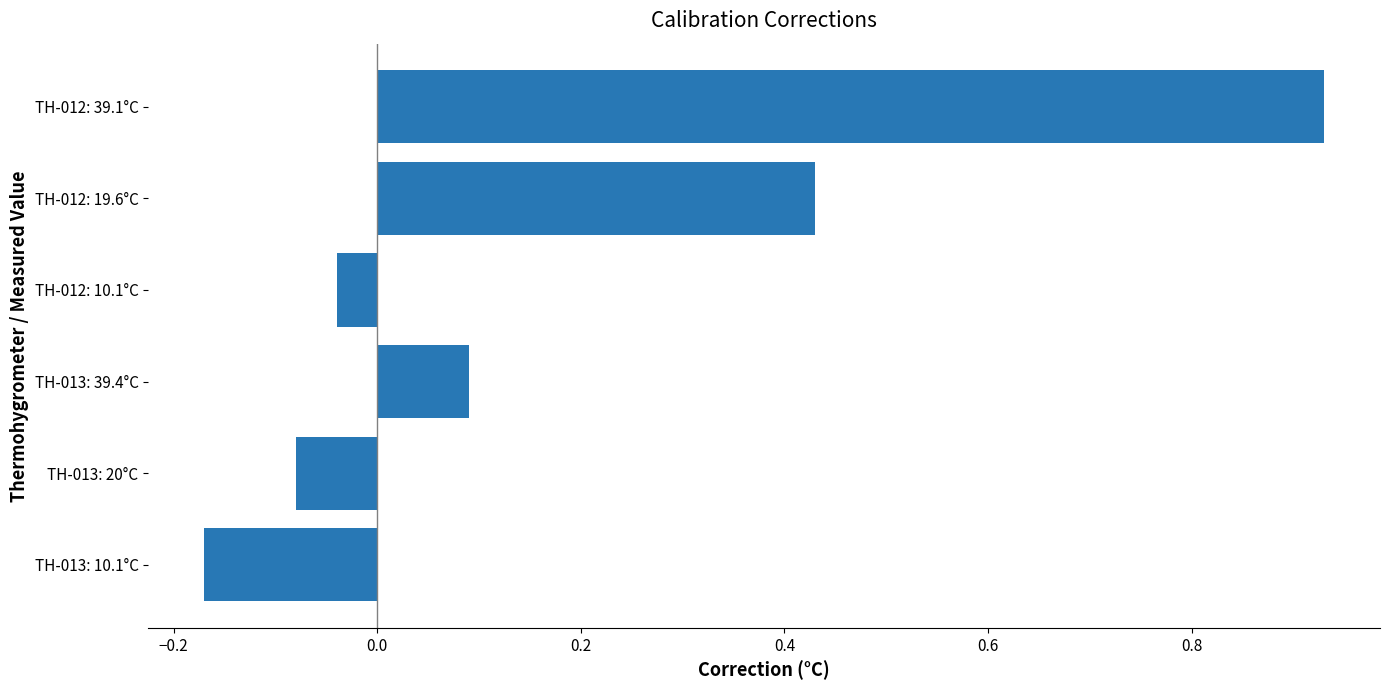

What is the difference between the maximum and minimum values?

1.1